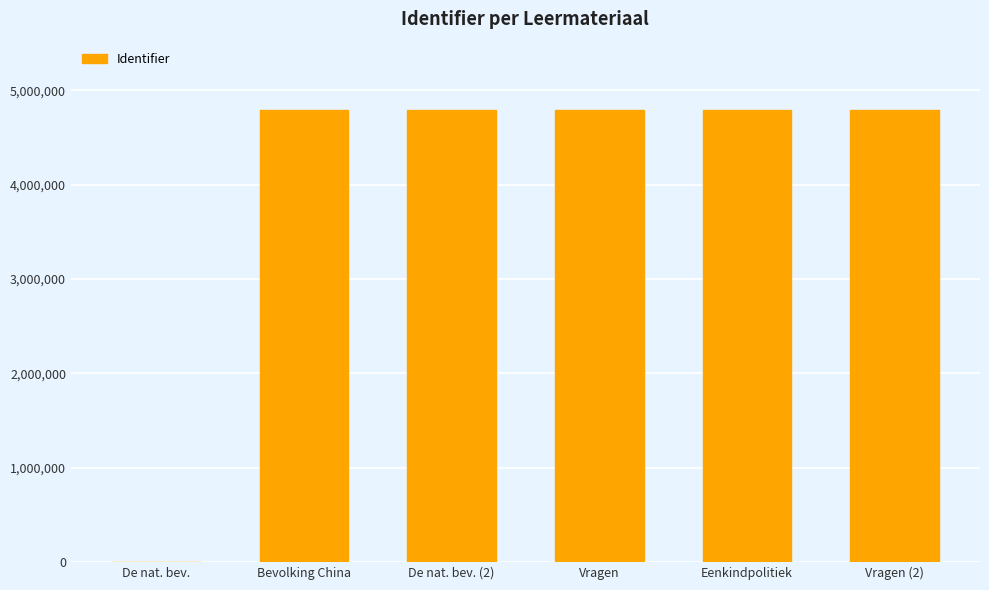

True or false: the data shows 2144349 at Eenkindpolitiek.

False